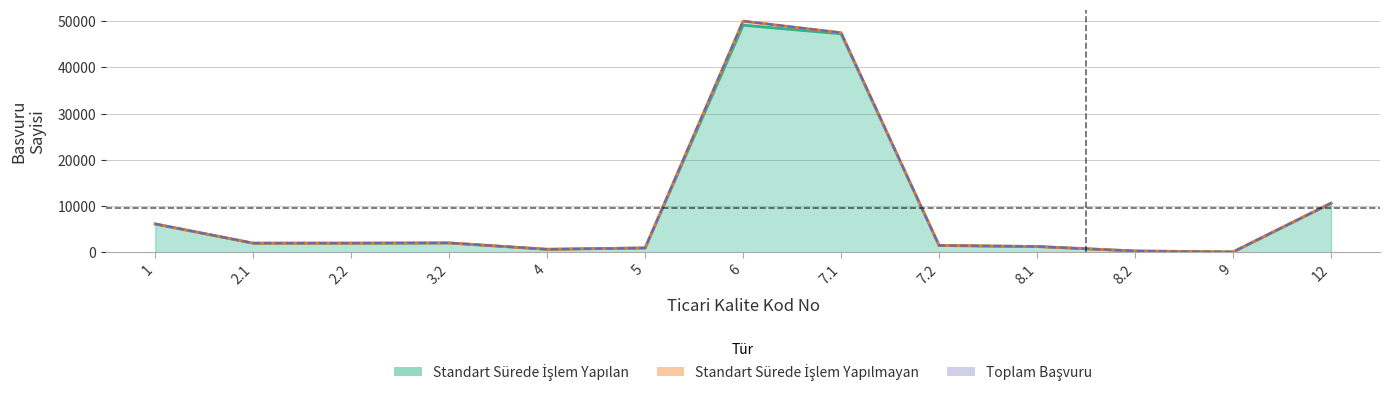

What is the sum of all STANDART SUREDE ISLEM YAPILAN values?

123851